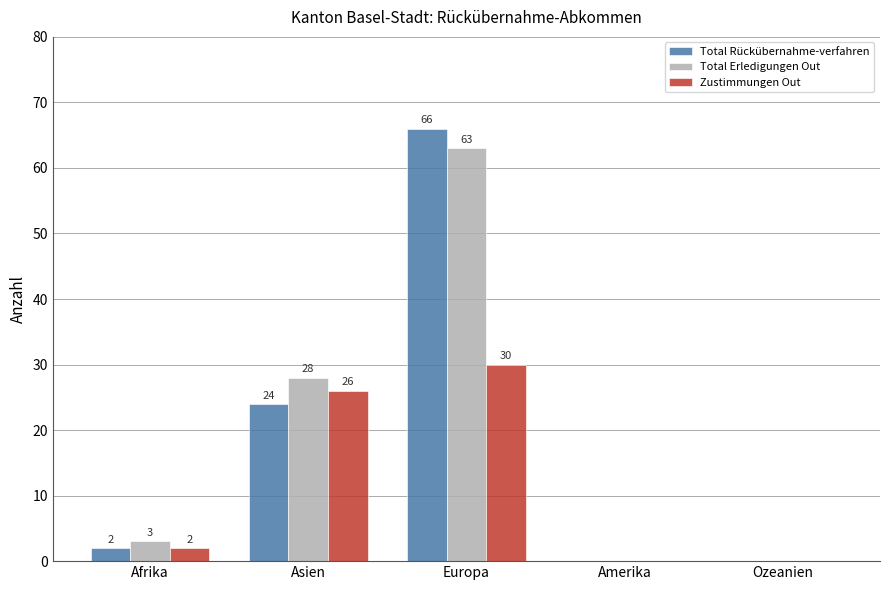

What is the approximate value of Total Rückübernahme-verfahren at Europa, to the nearest 5?

65